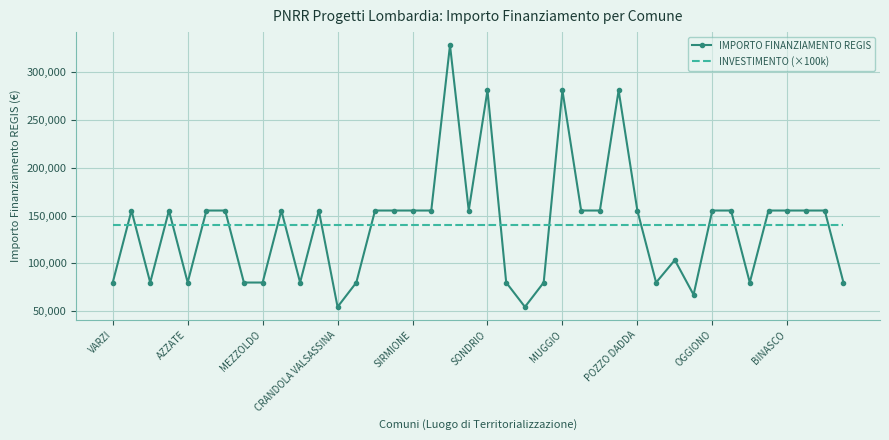

What is the difference between the maximum and minimum values in the IMPORTO FINANZIAMENTO REGIS series?

273748